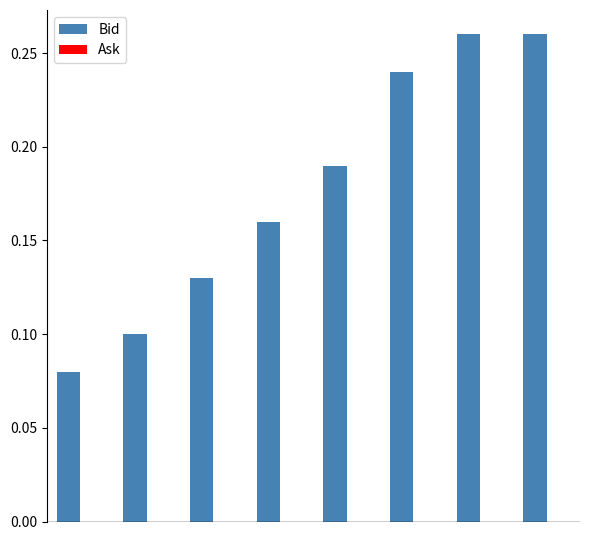

How many values are between 0 and 1?

8